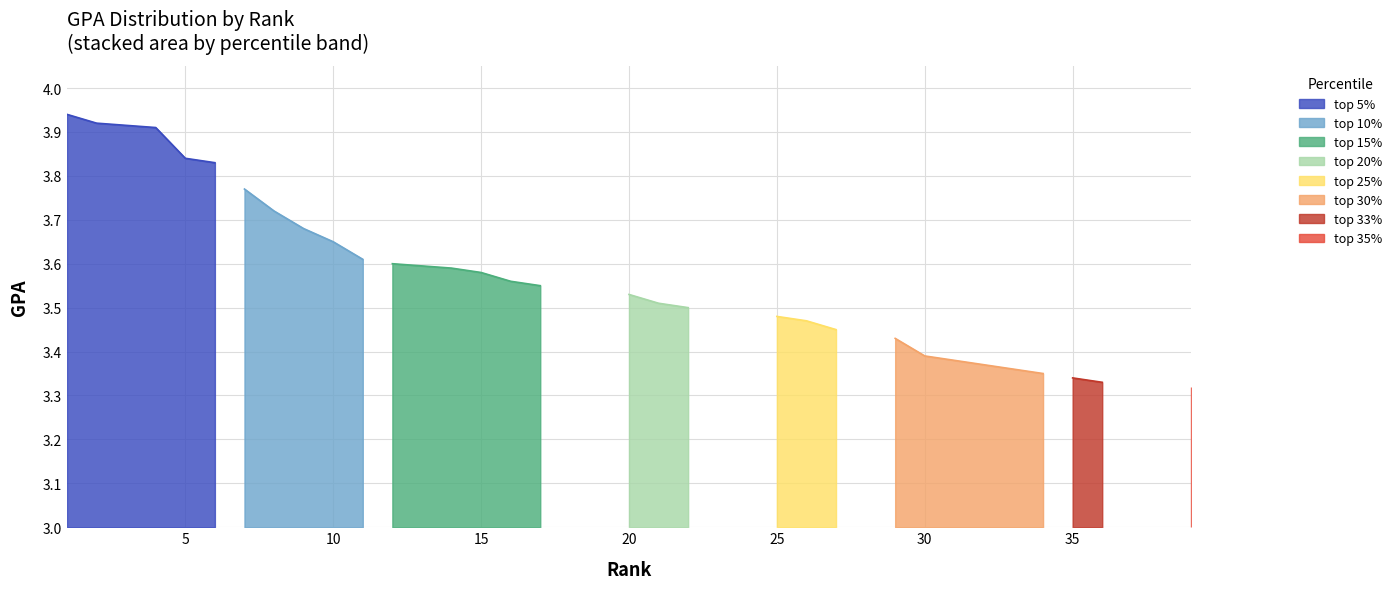

What is the change in value from 15 to 29?

-0.1